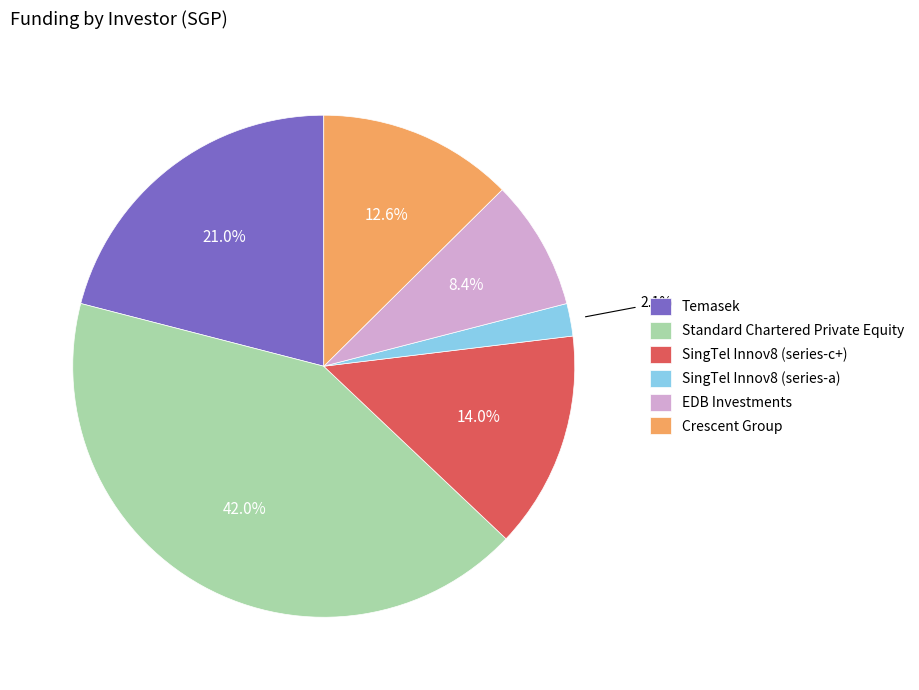

Which has a higher value, Temasek or Standard Chartered Private Equity?

Standard Chartered Private Equity